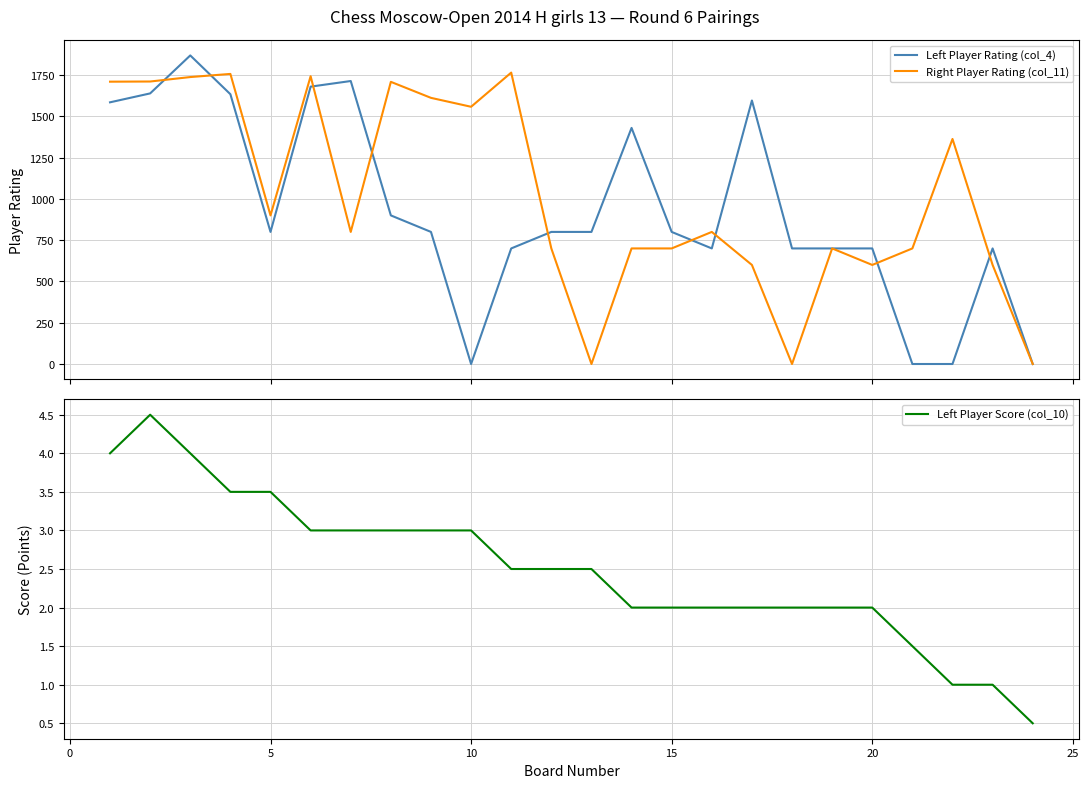

What is the minimum value for Left Player Score (col_10)?

0.5